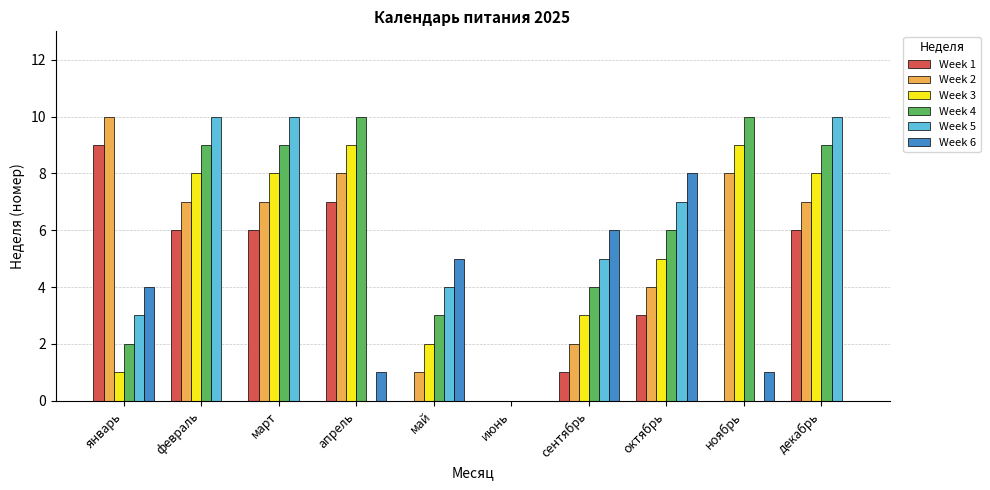

What is the maximum value shown in the chart?

10